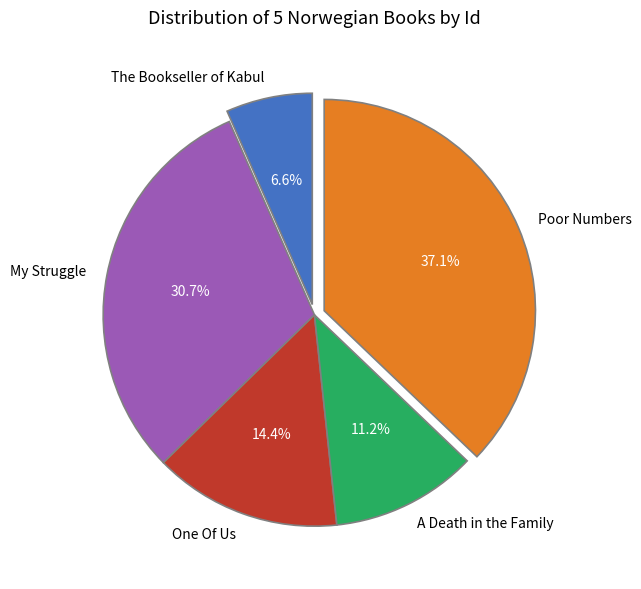

Is it true that One Of Us is 2% of the pie?

False